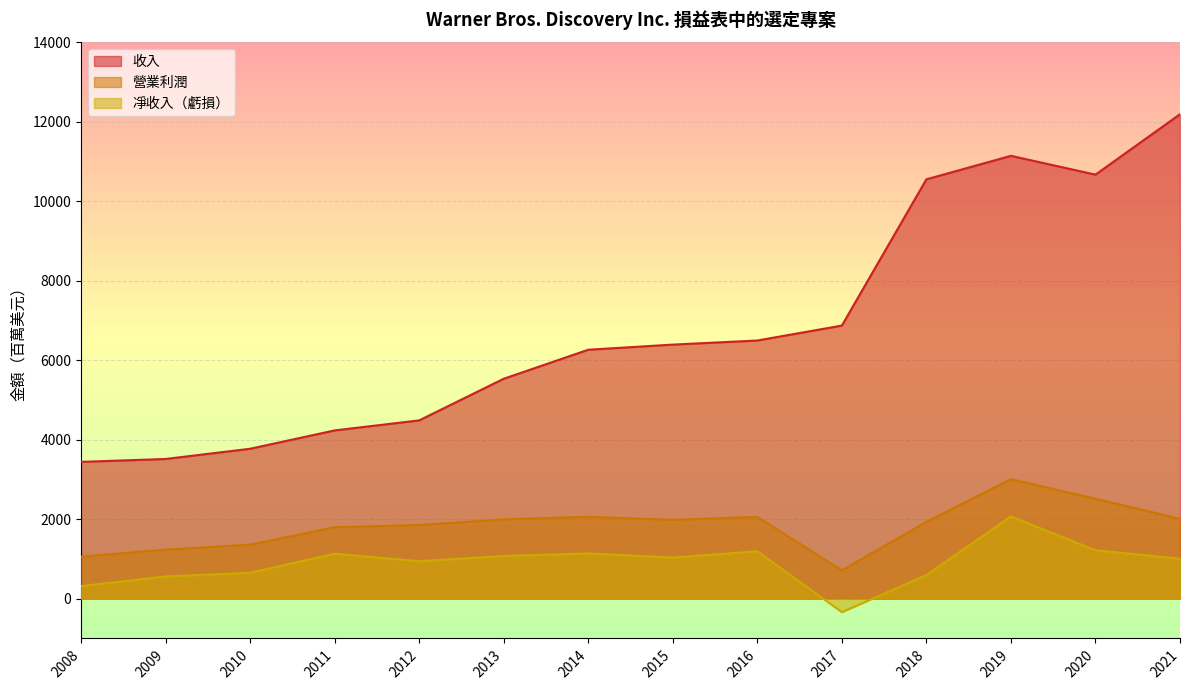

Which series has the widest spread of values?

收入